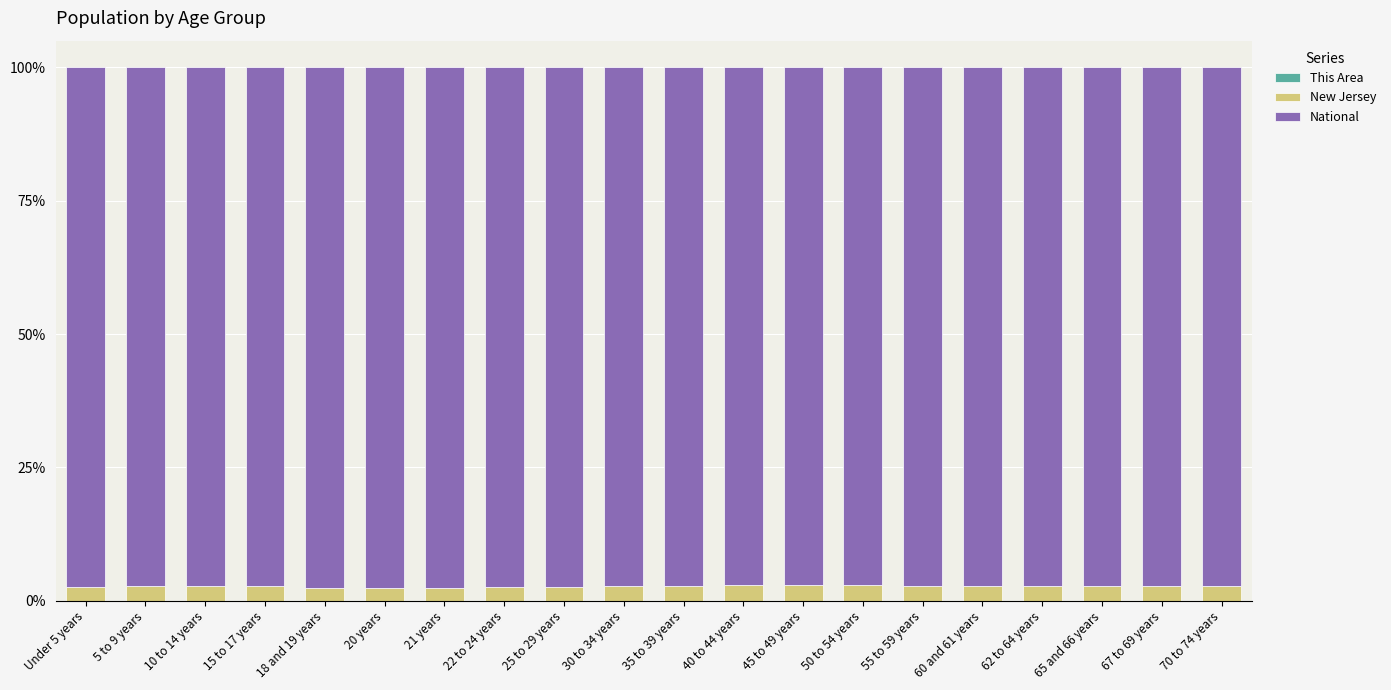

Count the number of categories in the chart.

20